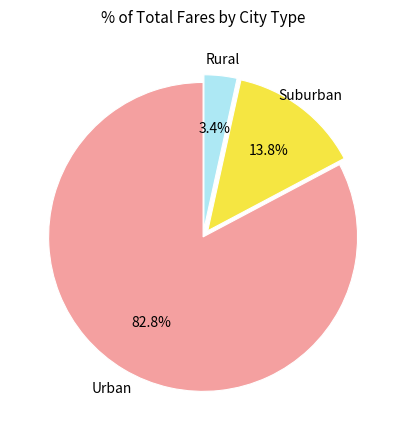

Does any single category account for the majority?

Yes